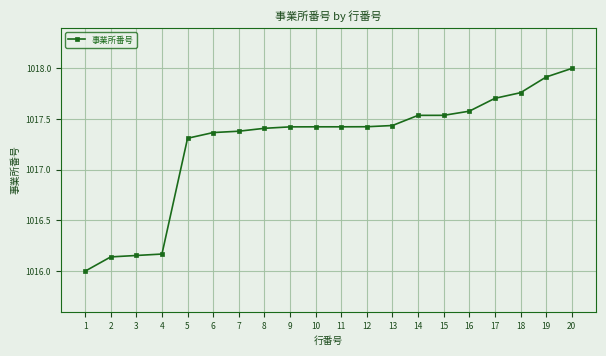

Does the chart have visible grid lines?

Yes